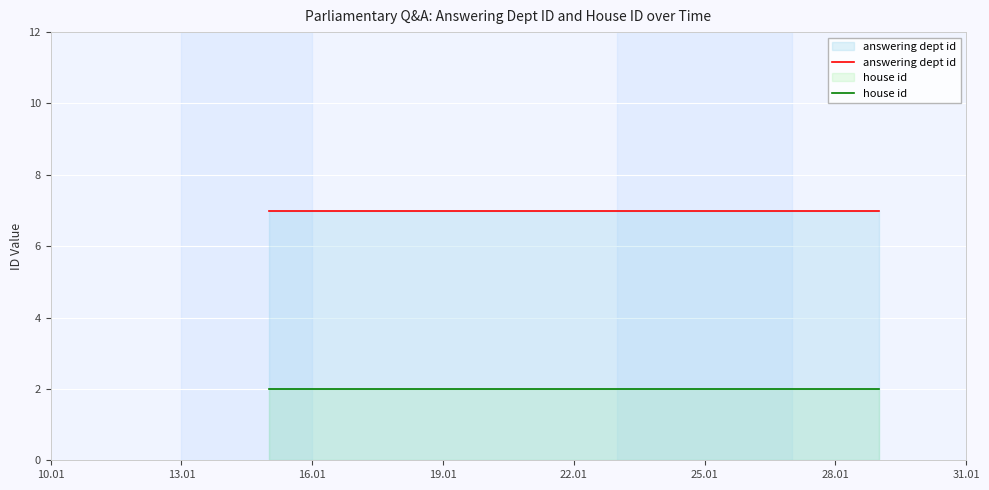

List the series in order of their peak value, lowest first.

house id, answering dept id